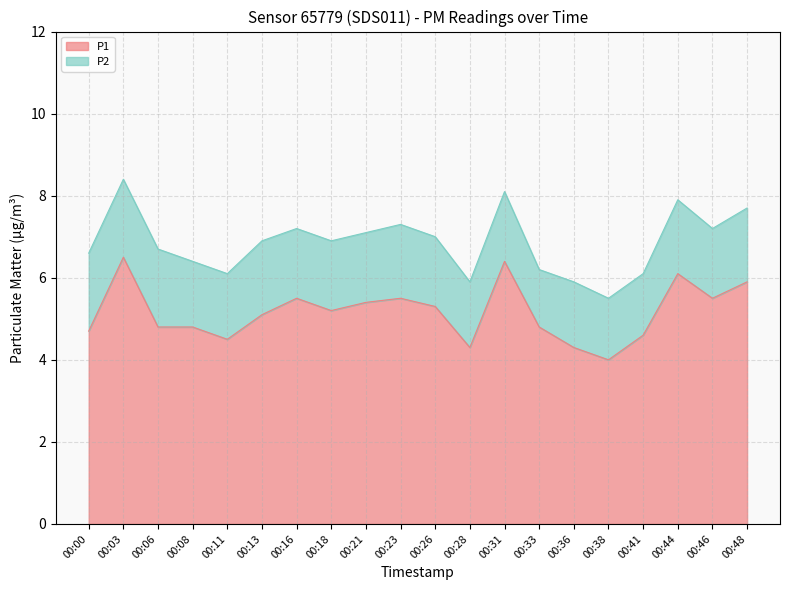

What is the sum of the values at 00:06 and 00:13?

9.9